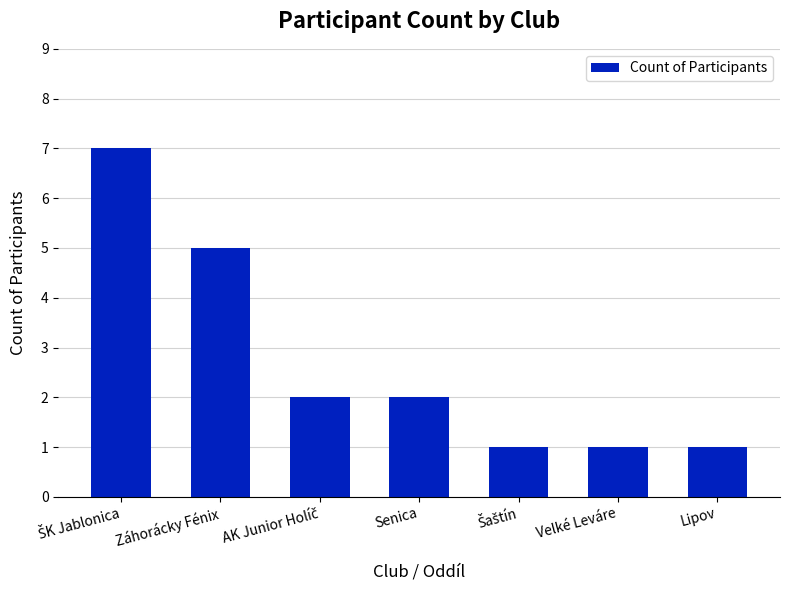

What is the greatest value displayed?

7